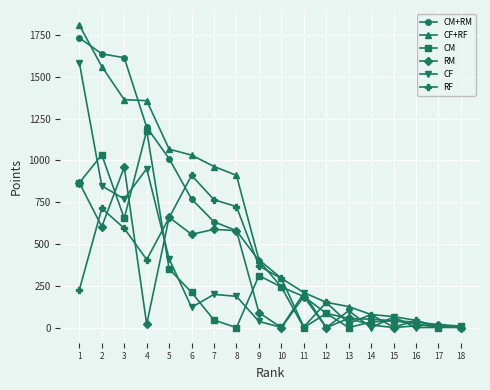

The value of CM+RM at 9 is 160. True or false?

False